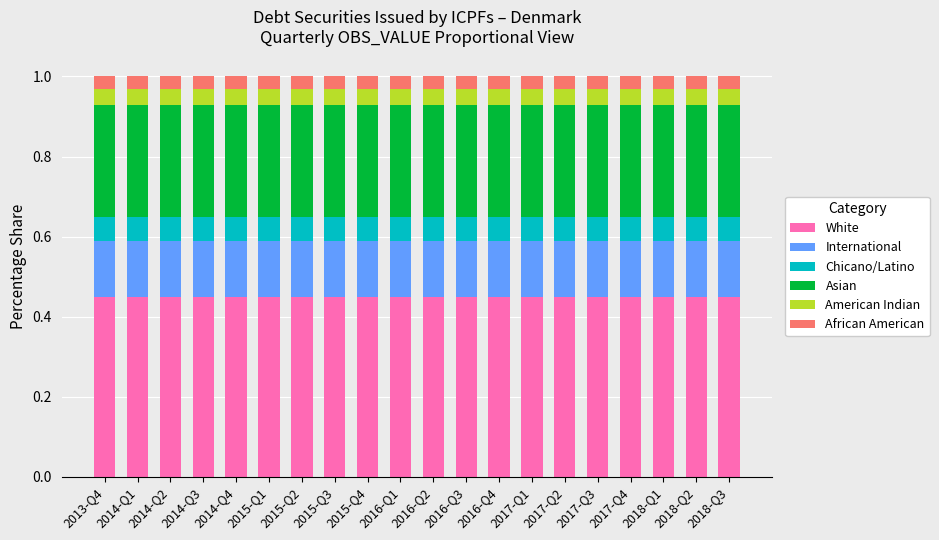

What is the sum of all White values?

9.0